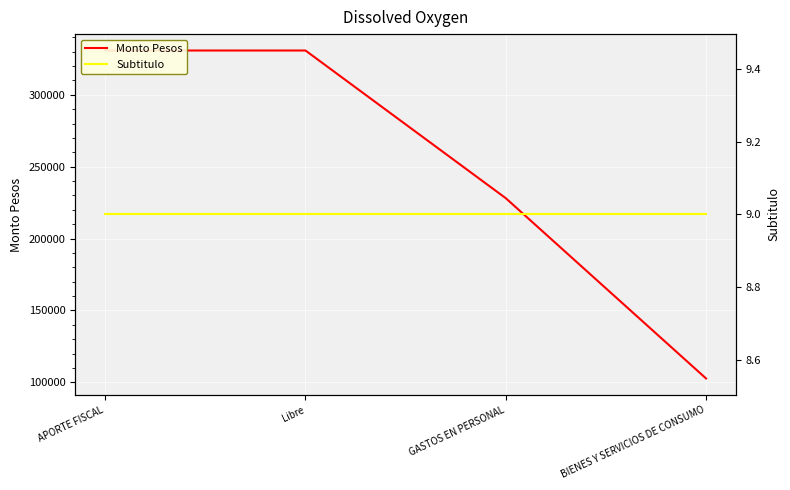

What is the total value across all series at Libre?

330858